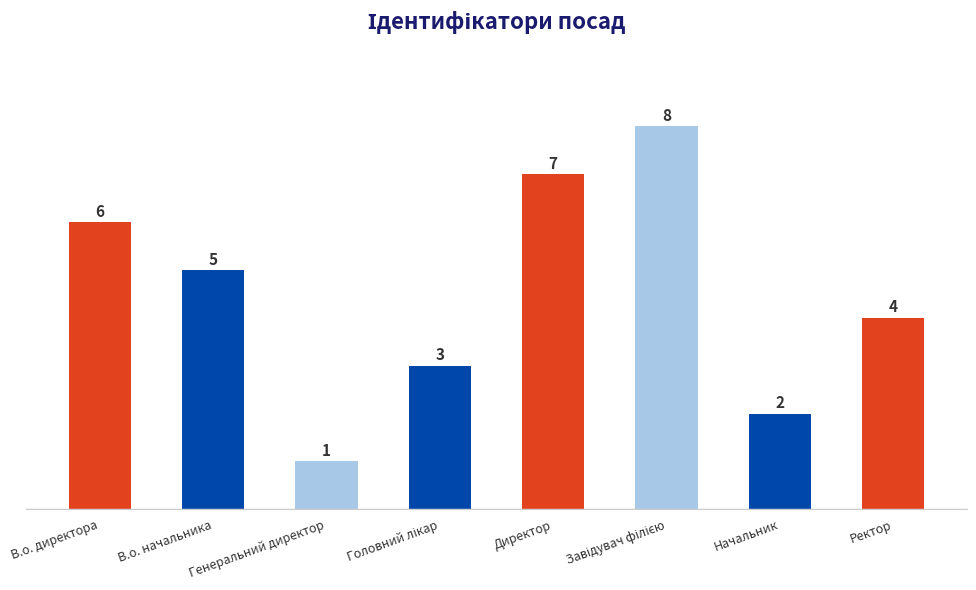

What is the greatest value displayed?

8